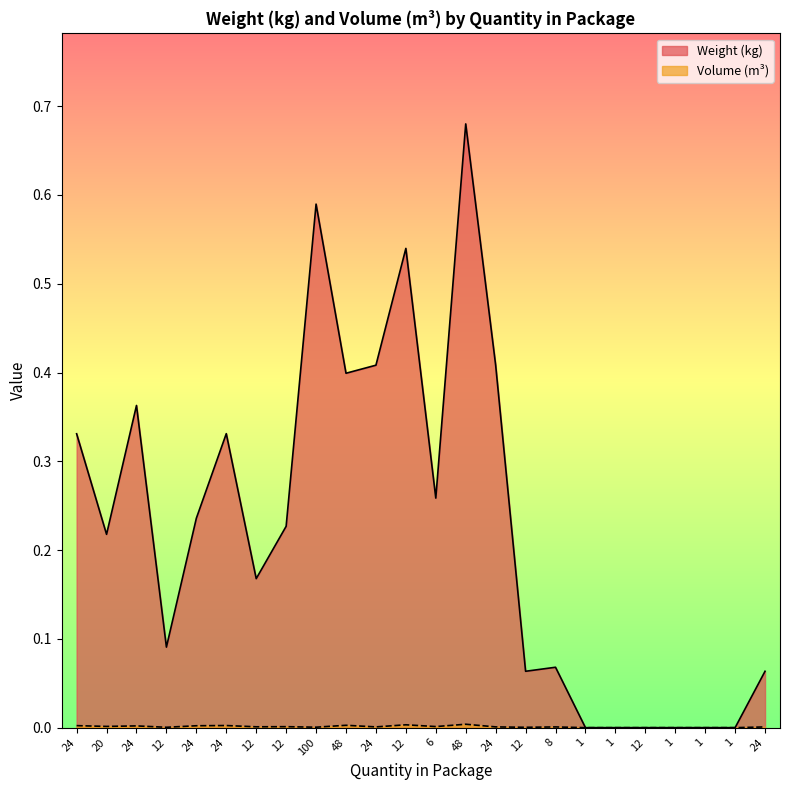

True or false: Volume (m3) and Weight (kg) cross at least once.

False